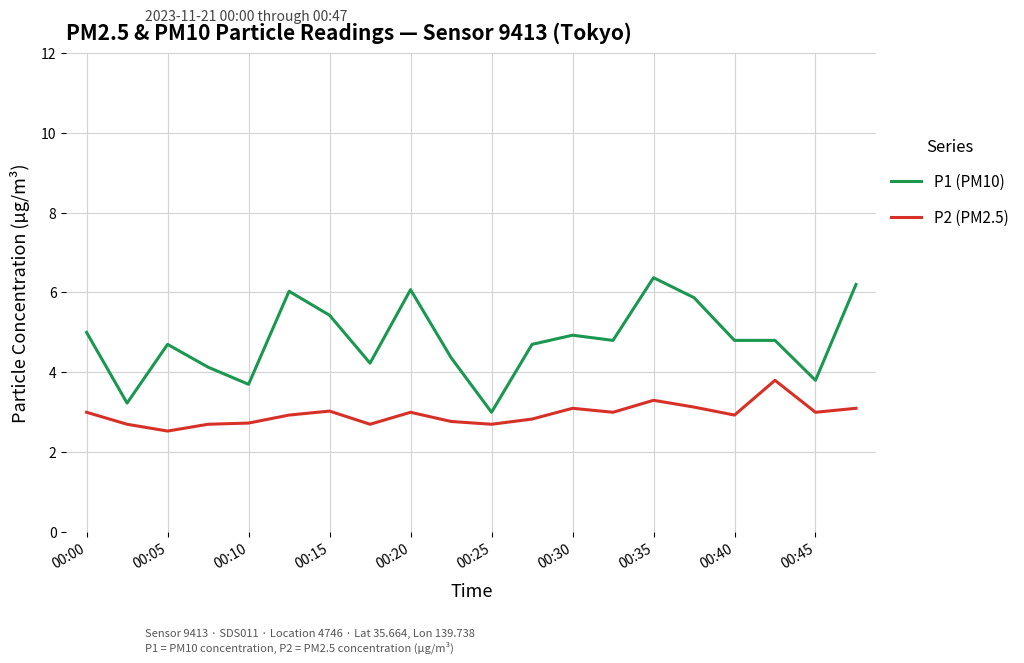

Which series has the largest total across all categories?

P1 (PM10)